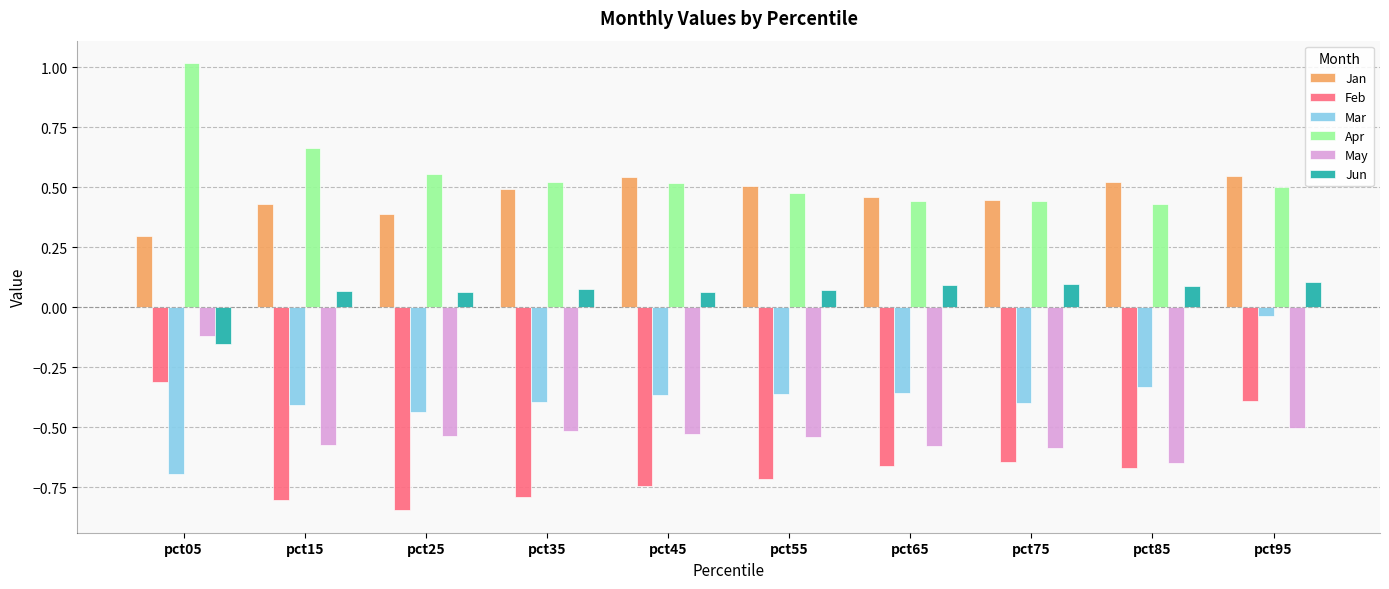

True or false: Apr has a value of 0.6 at pct85.

False